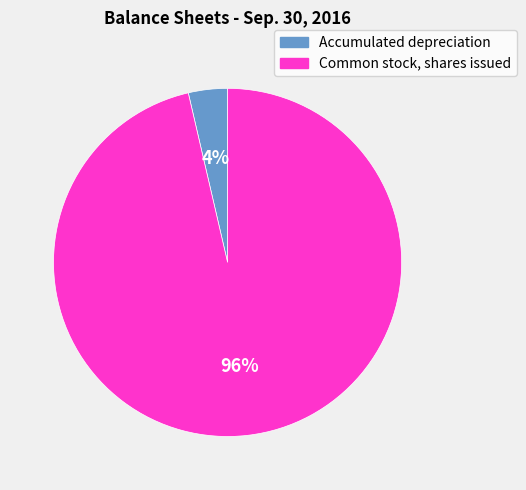

Which has a higher value, Common stock, shares issued or Accumulated depreciation?

Common stock, shares issued